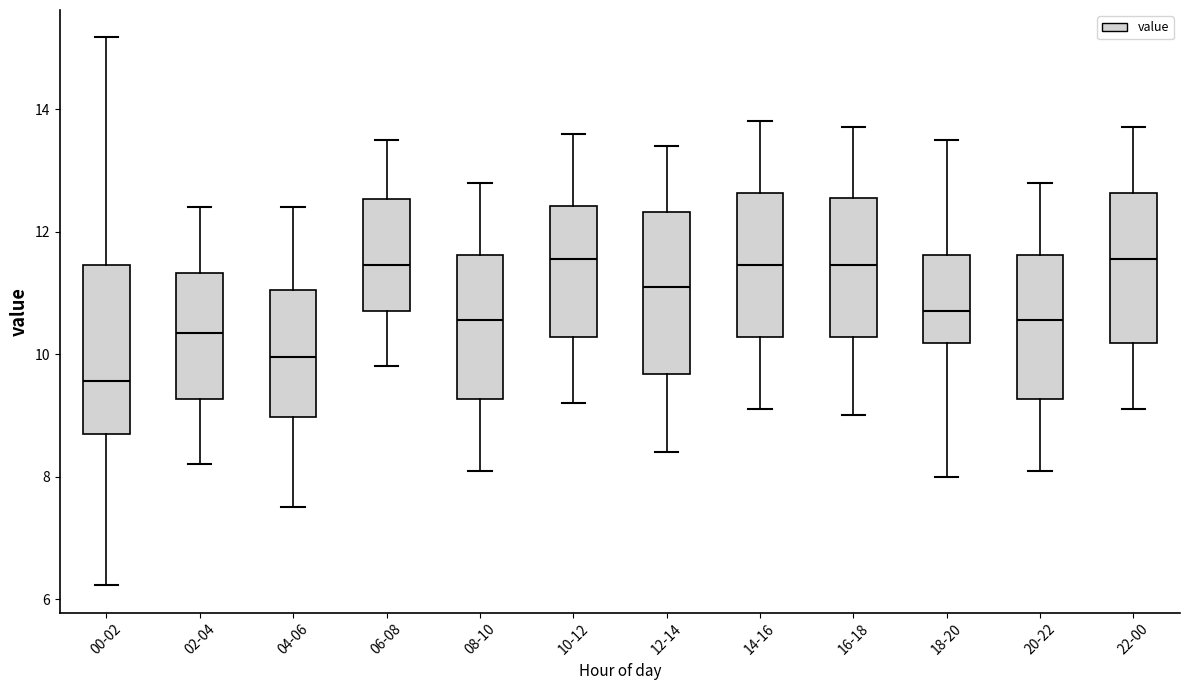

Reading left to right, read every box against the y-axis: the position of its median line, the range the box covers, and the ends of its whiskers. The values are not printed on the chart, so give them approximately, as read against the axis.

00-02: median 9.6, box 8.6 to 11.4, whiskers 6.2 to 15.2
02-04: median 10.4, box 9.2 to 11.4, whiskers 8.2 to 12.4
04-06: median 10.0, box 9.0 to 11.0, whiskers 7.6 to 12.4
06-08: median 11.4, box 10.8 to 12.6, whiskers 9.8 to 13.6
08-10: median 10.6, box 9.2 to 11.6, whiskers 8.2 to 12.8
10-12: median 11.6, box 10.2 to 12.4, whiskers 9.2 to 13.6
12-14: median 11.2, box 9.6 to 12.4, whiskers 8.4 to 13.4
14-16: median 11.4, box 10.2 to 12.6, whiskers 9.2 to 13.8
16-18: median 11.4, box 10.2 to 12.6, whiskers 9.0 to 13.8
18-20: median 10.8, box 10.2 to 11.6, whiskers 8.0 to 13.6
20-22: median 10.6, box 9.2 to 11.6, whiskers 8.2 to 12.8
22-00: median 11.6, box 10.2 to 12.6, whiskers 9.2 to 13.8